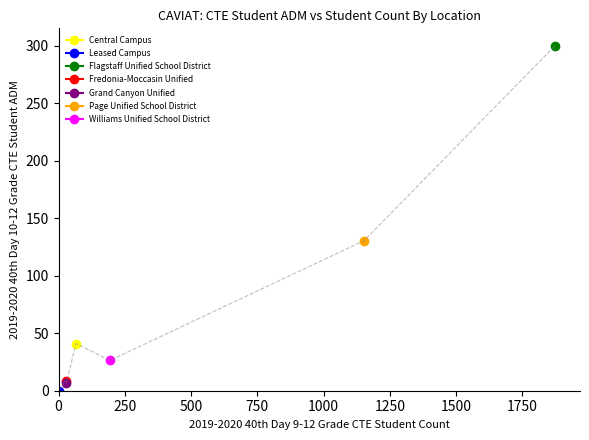

How many values are above zero?

6